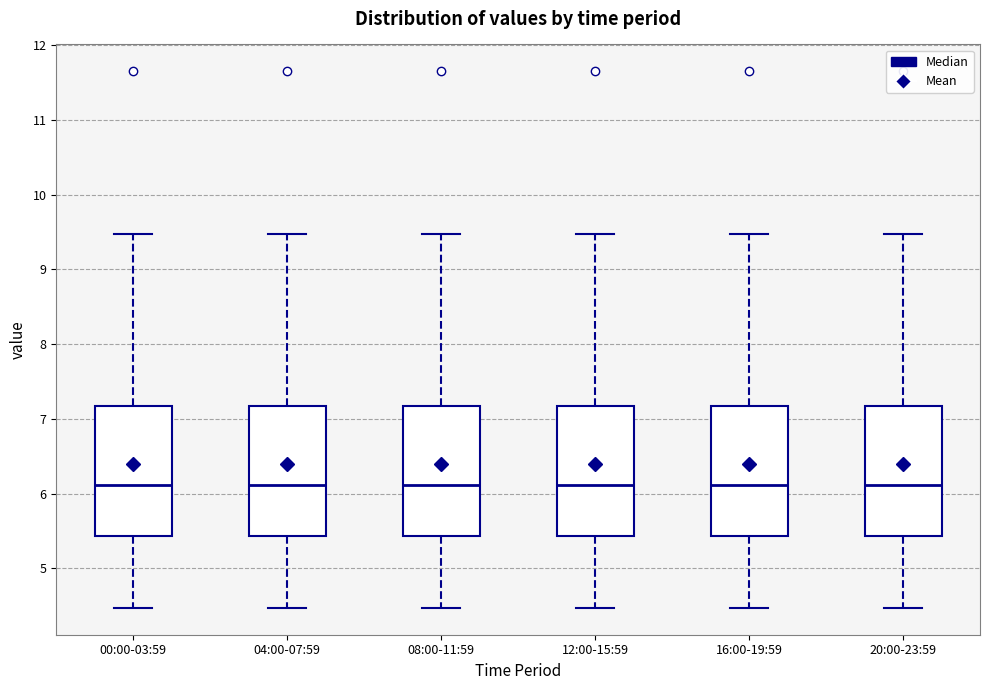

Reading left to right, transcribe this box plot: for each box, give where its median line is, the range the box spans, and where its two whiskers end, as read against the y-axis. The values are not printed on the chart, so give them approximately, as read against the axis.

00:00-03:59: median 6.1, box 5.4 to 7.2, whiskers 4.5 to 9.5
04:00-07:59: median 6.1, box 5.4 to 7.2, whiskers 4.5 to 9.5
08:00-11:59: median 6.1, box 5.4 to 7.2, whiskers 4.5 to 9.5
12:00-15:59: median 6.1, box 5.4 to 7.2, whiskers 4.5 to 9.5
16:00-19:59: median 6.1, box 5.4 to 7.2, whiskers 4.5 to 9.5
20:00-23:59: median 6.1, box 5.4 to 7.2, whiskers 4.5 to 9.5